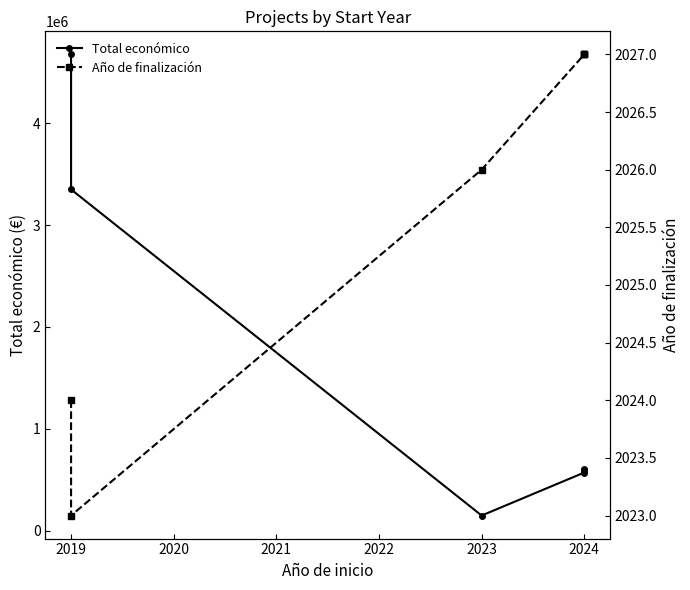

Is this an area chart (filled region under the line)?

No